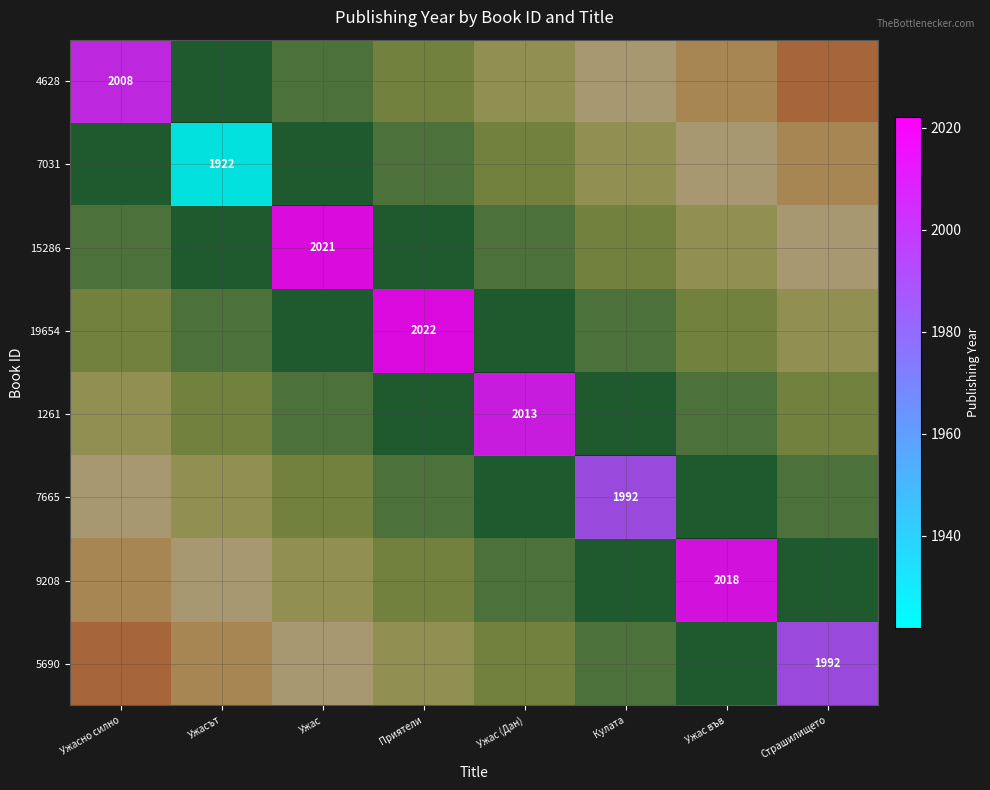

Is the value of 19654 at Ужас във greater than the value of 4628 at Кулата?

Yes